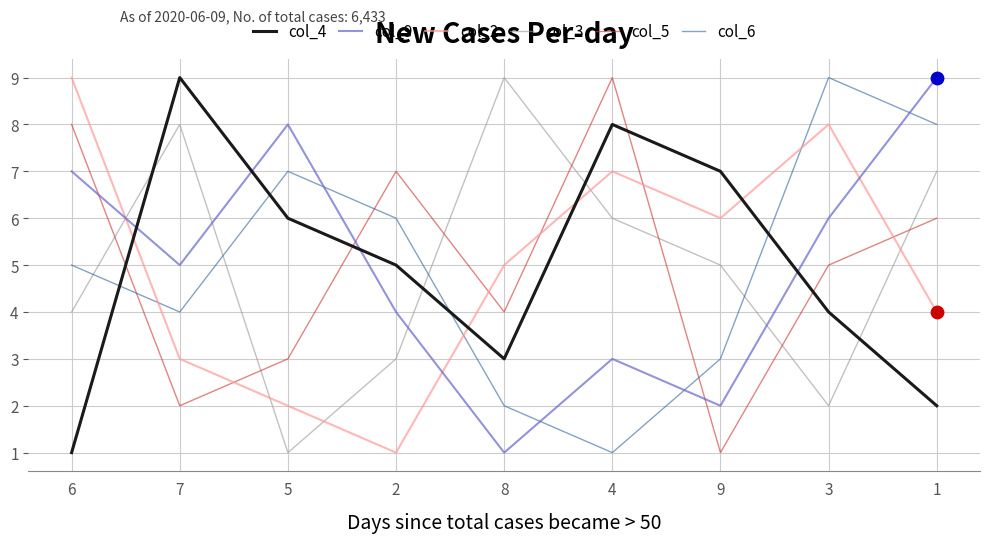

What are all the series names shown in the legend?

col_4, col_9, col_2, col_3, col_5, col_6